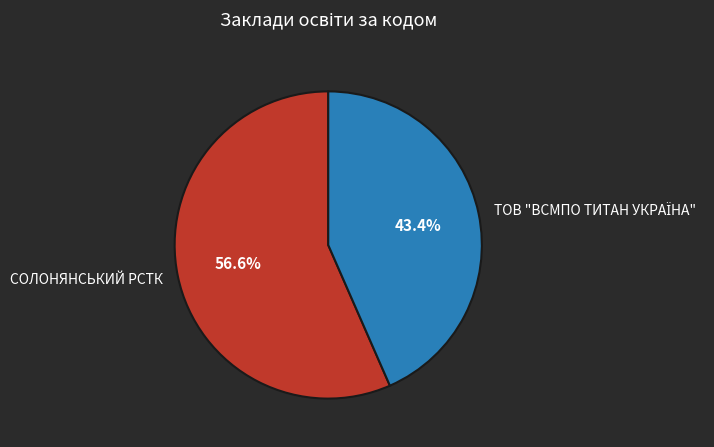

How much of the chart is everything except СОЛОНЯНСЬКИЙ РСТК?

43.4%